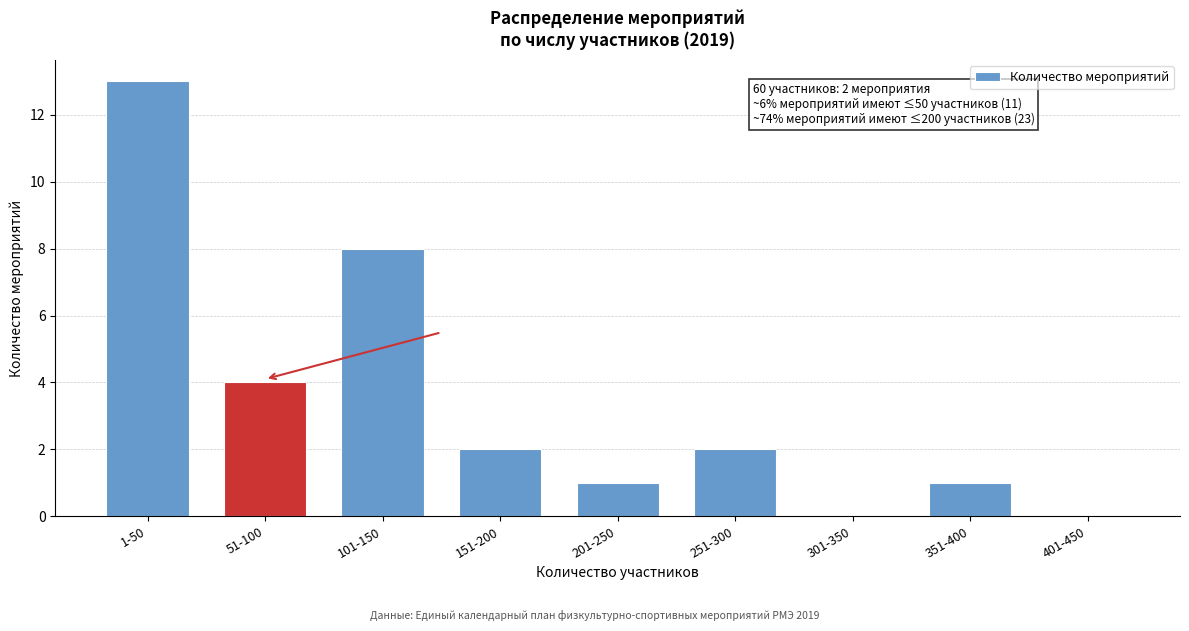

Reading left to right, what are all the values shown in this chart?

1-50=13	51-100=4	101-150=8	151-200=2	201-250=1	251-300=2	301-350=0	351-400=1	401-450=0